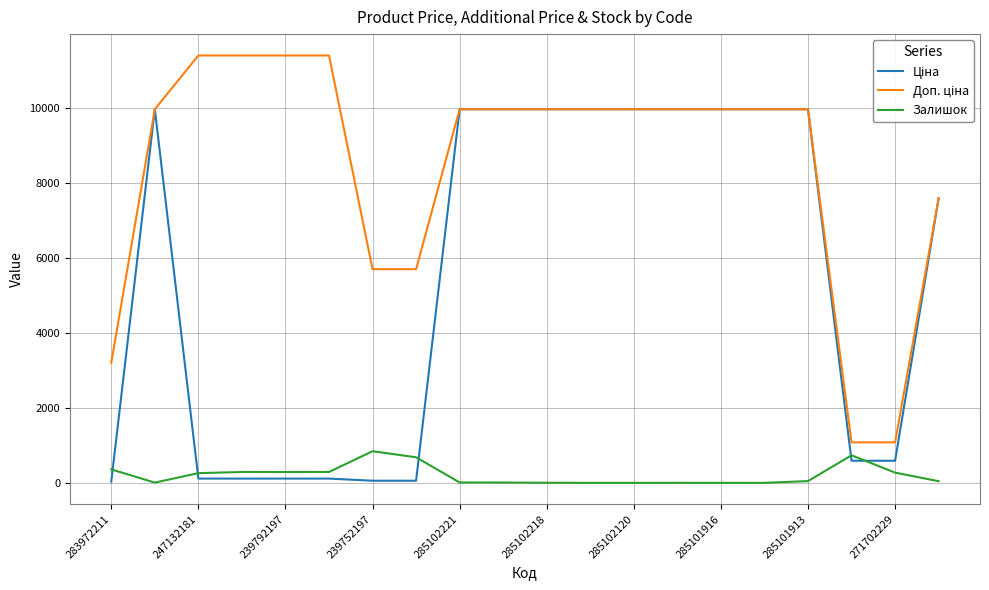

At which category is the sum across all series the highest?

285101913